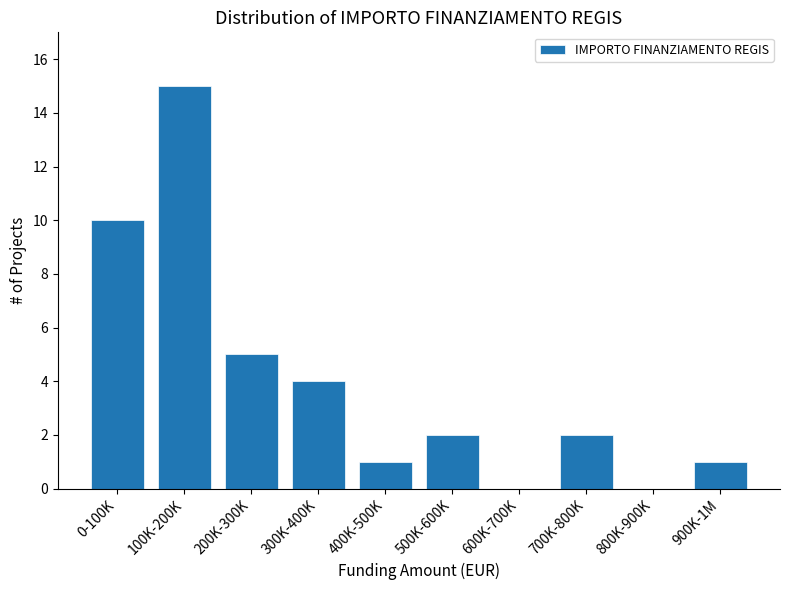

Reading right to left, what are all the values shown in this chart?

900K-1M=1	800K-900K=0	700K-800K=2	600K-700K=0	500K-600K=2	400K-500K=1	300K-400K=4	200K-300K=5	100K-200K=15	0-100K=10